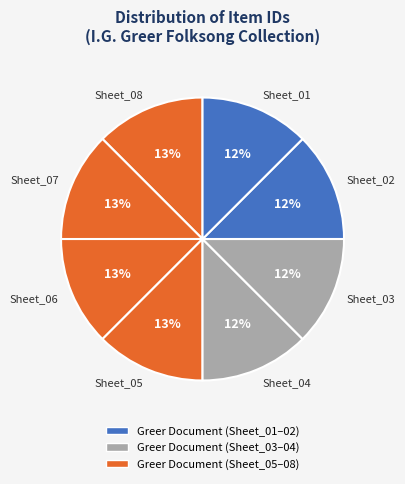

The Sheet_03 slice represents 12% of the pie. True or false?

True